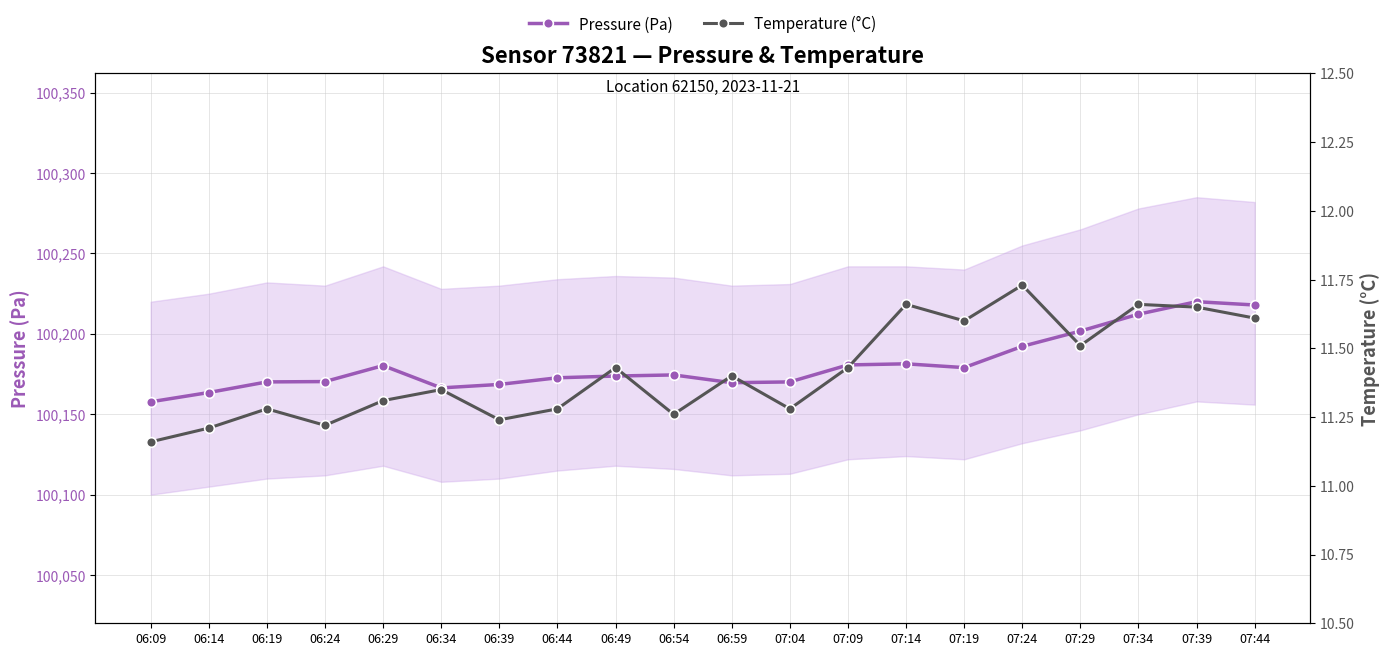

How many series are shown in this chart?

2